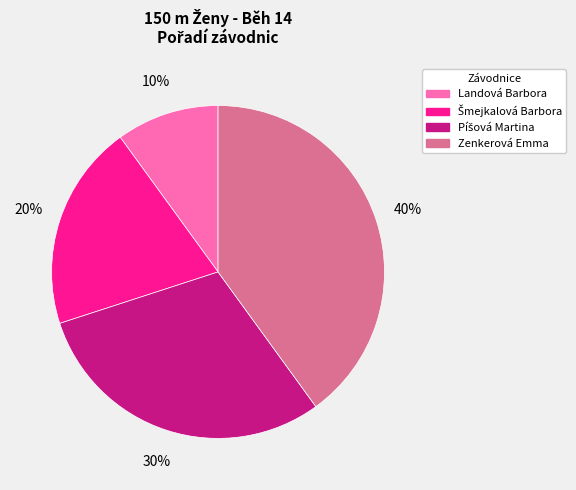

Which slice is the largest?

Zenkerová Emma